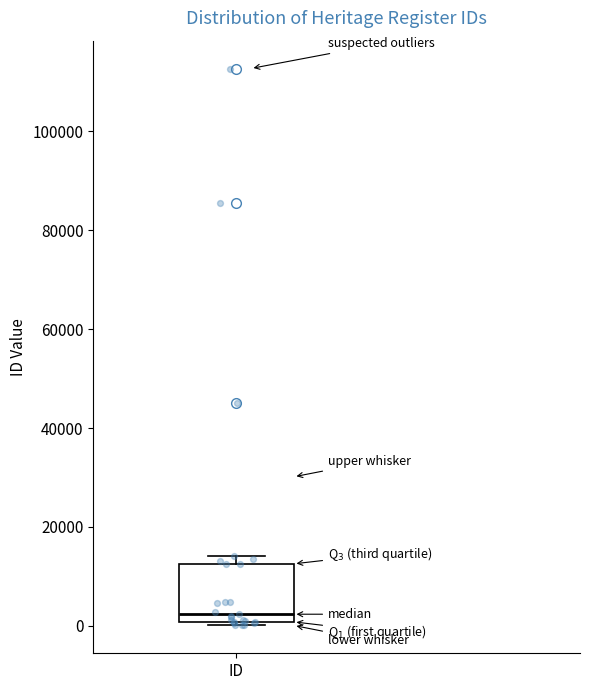

Read this box plot against the y-axis: the position of the median line, the range covered by the box, and the ends of both whiskers. The values are not printed on the chart, so give them approximately, as read against the axis.

median 2000, box 0 to 12000, whiskers 0 (just below the box's lower edge) to 14000